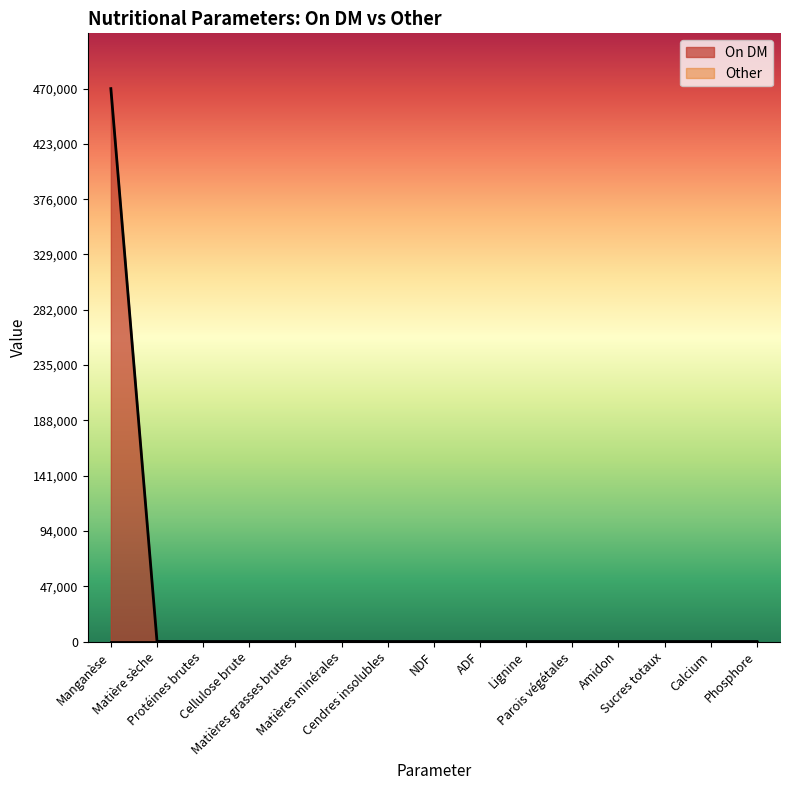

Rank the categories by value from lowest to highest.

Protéines brutes, Cellulose brute, Matières grasses brutes, Cendres insolubles, NDF, ADF, Lignine, Parois végétales, Amidon, Sucres totaux, Calcium, Phosphore, Matière sèche, Matières minérales, Manganèse